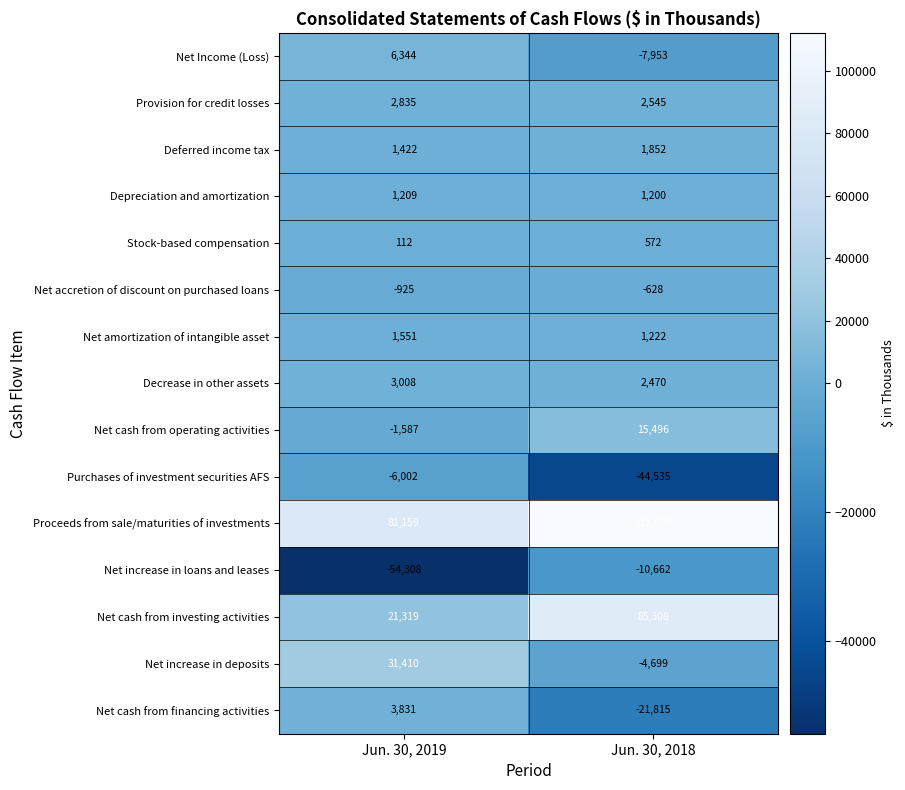

Which series has the largest total across all categories?

Proceeds from sale/maturities of investments